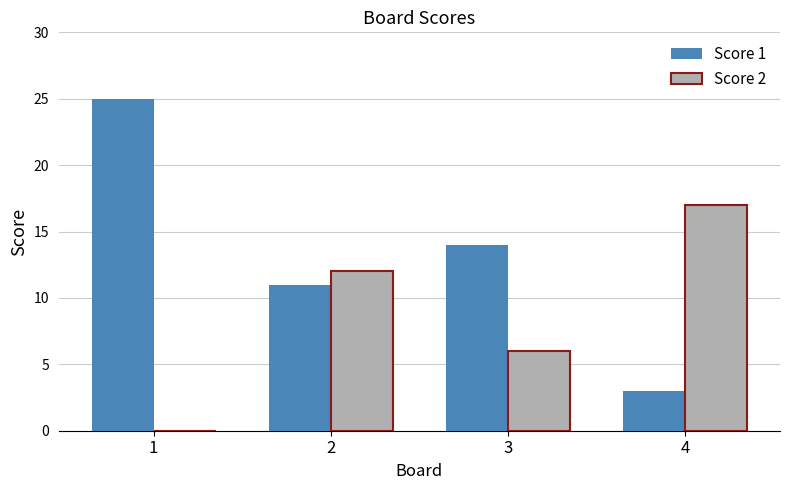

Reading left to right, extract all data points from this chart.

Score 1: 1=25	2=11	3=14	4=3
Score 2: 1=0	2=12	3=6	4=17